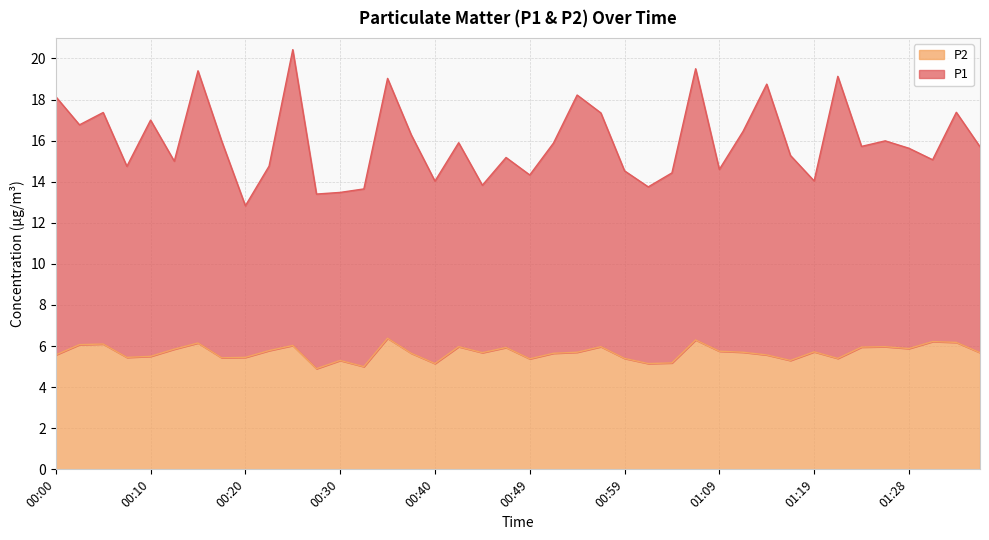

What is the spread (max minus min) of values at 01:07?

13.2